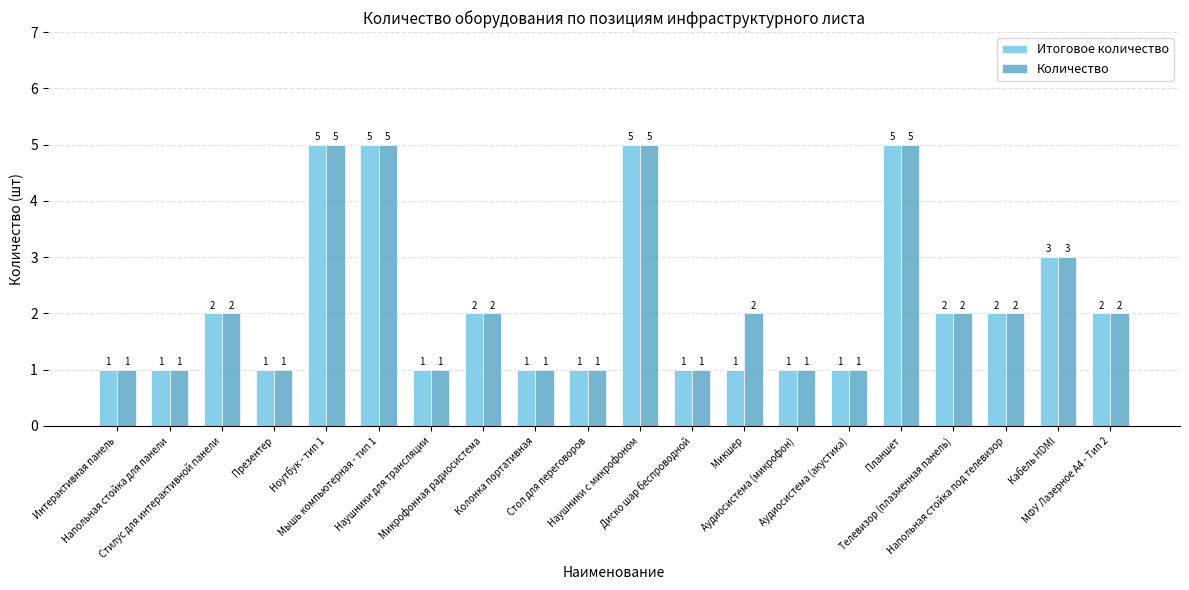

Is it true that Итоговое количество equals 0 at Аудиосистема (акустика)?

False